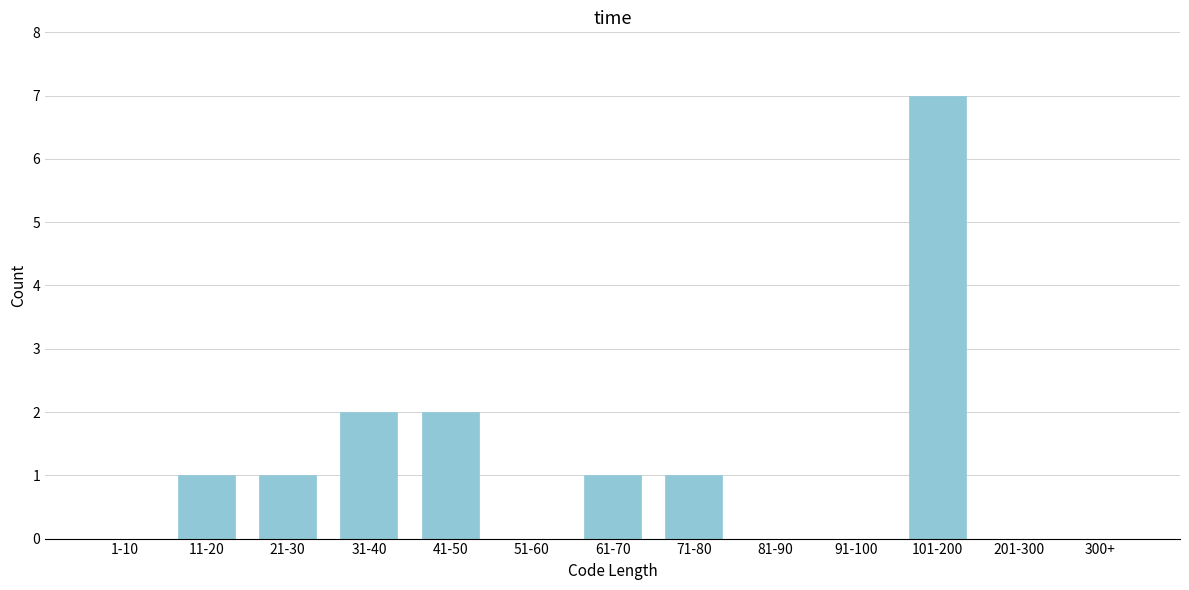

Reading left to right, transcribe all the data shown in this chart.

1-10=0	11-20=1	21-30=1	31-40=2	41-50=2	51-60=0	61-70=1	71-80=1	81-90=0	91-100=0	101-200=7	201-300=0	300+=0